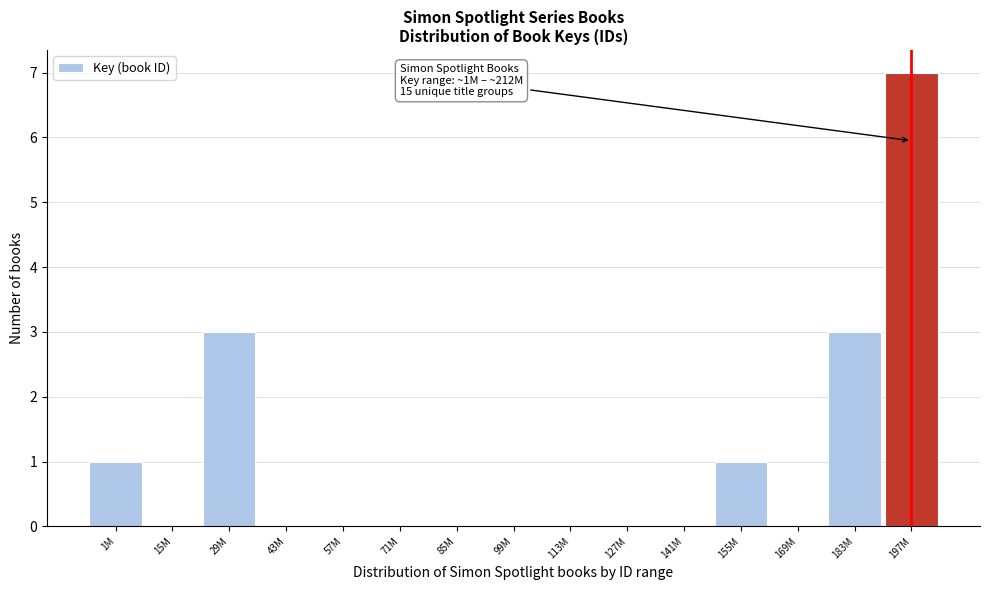

Reading left to right, what are all the values shown in this chart?

1M=1	15M=0	29M=3	43M=0	57M=0	71M=0	85M=0	99M=0	113M=0	127M=0	141M=0	155M=1	169M=0	183M=3	197M=7